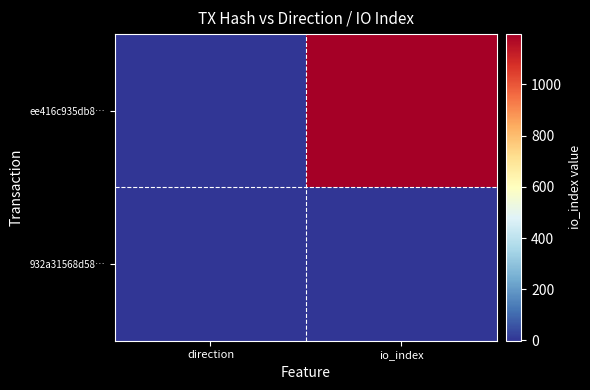

List the series in order of their peak value, lowest first.

932a31568d58…, ee416c935db8…